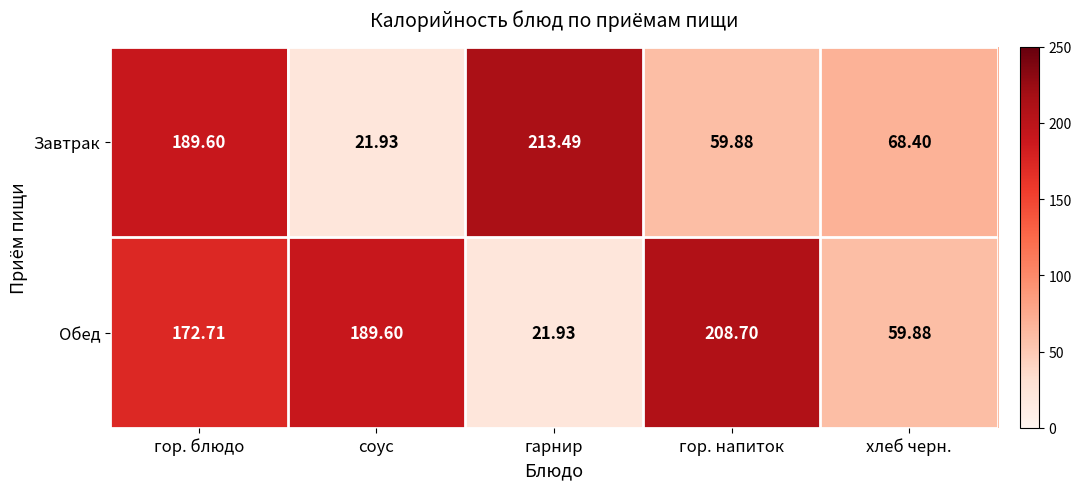

Which series has the largest total across all categories?

Обед